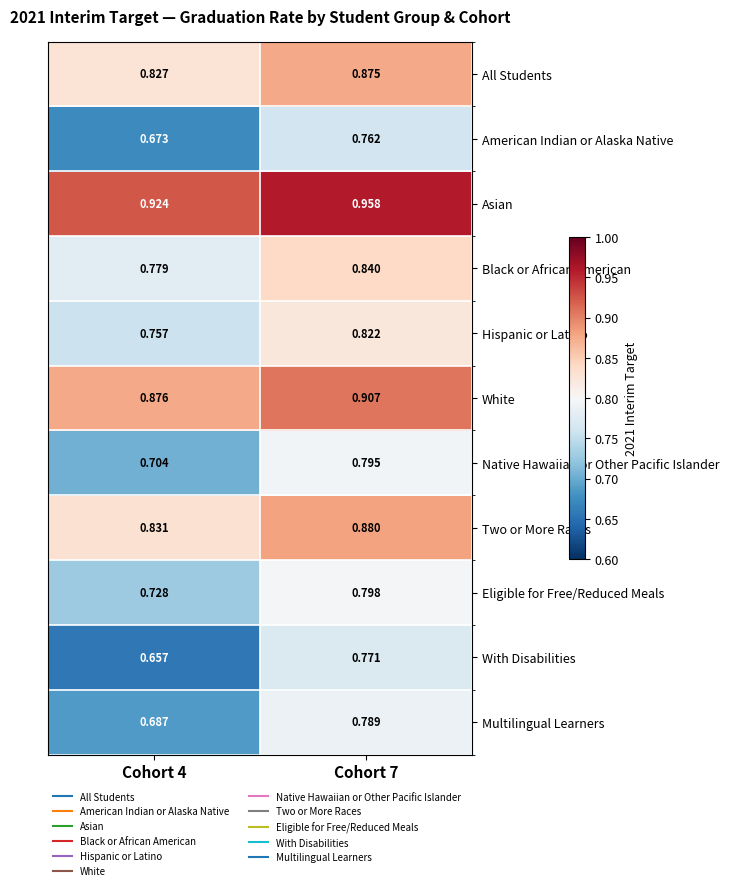

List the series in order of their peak value, highest first.

Asian, White, Two or More Races, All Students, Black or African American, Hispanic or Latino, Eligible for Free/Reduced Meals, Native Hawaiian or Other Pacific Islander, Multilingual Learners, With Disabilities, American Indian or Alaska Native